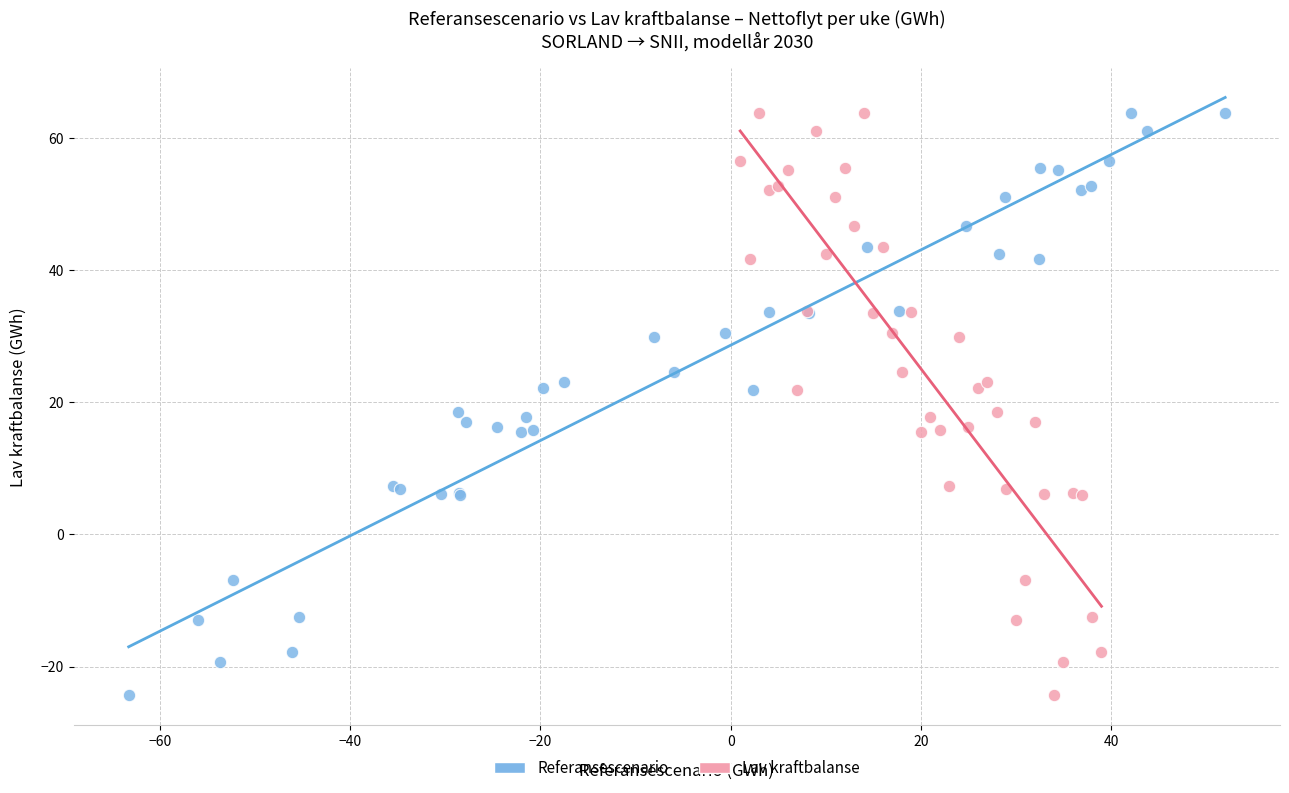

What are all the series names shown in the legend?

Referansescenario, Lav kraftbalanse